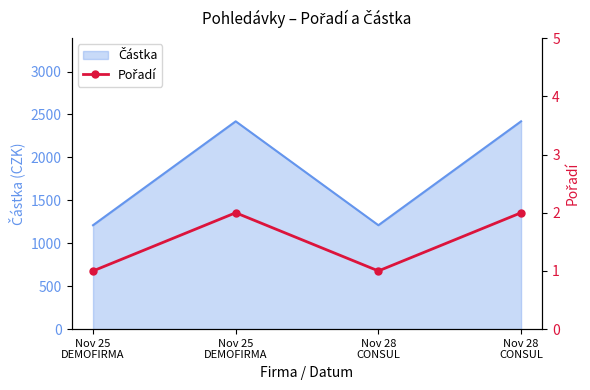

List the labels in order of value, smallest first.

Nov 25
DEMOFIRMA, Nov 28
CONSUL, Nov 25
DEMOFIRMA, Nov 28
CONSUL